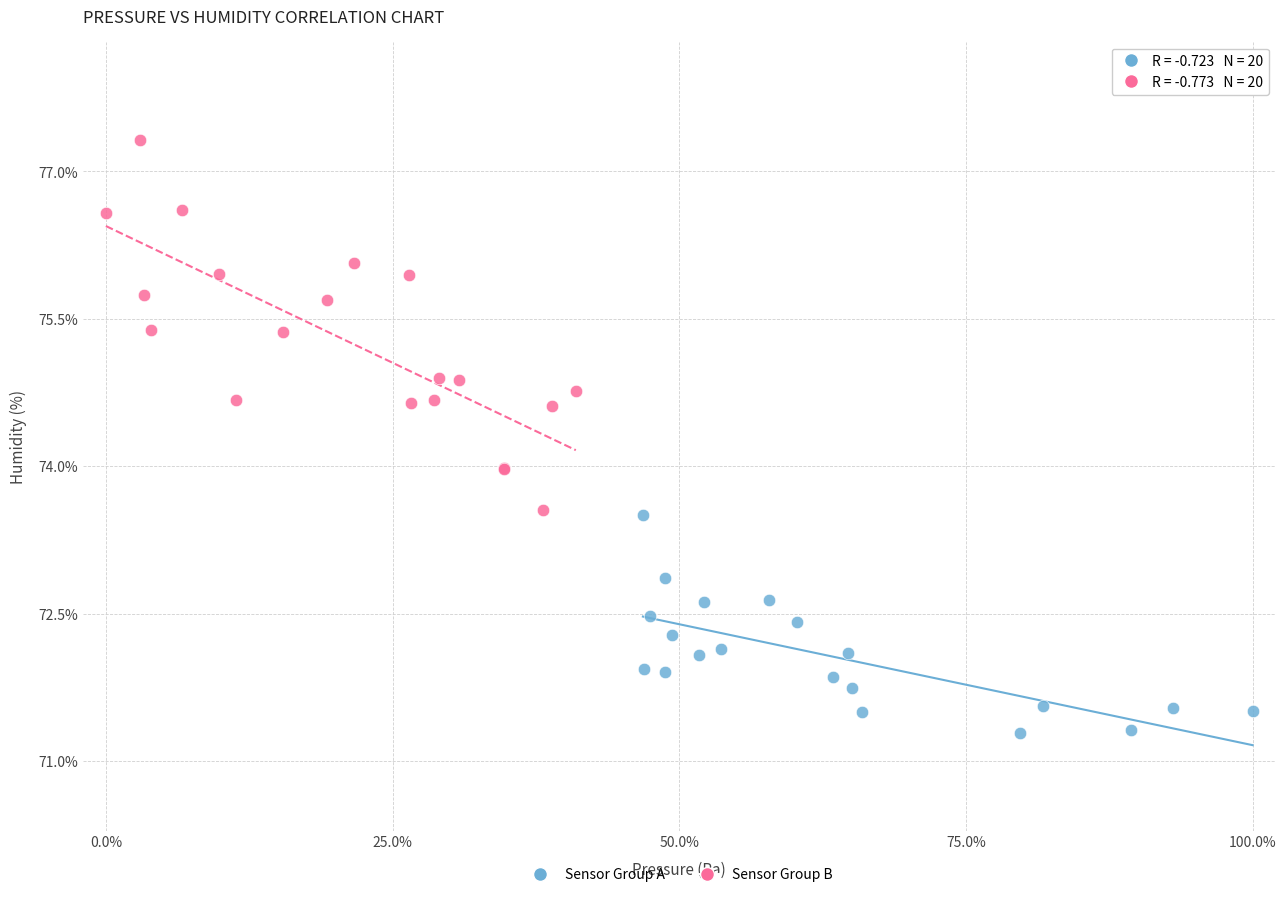

Which series reaches the minimum Y coordinate?

Sensor Group A